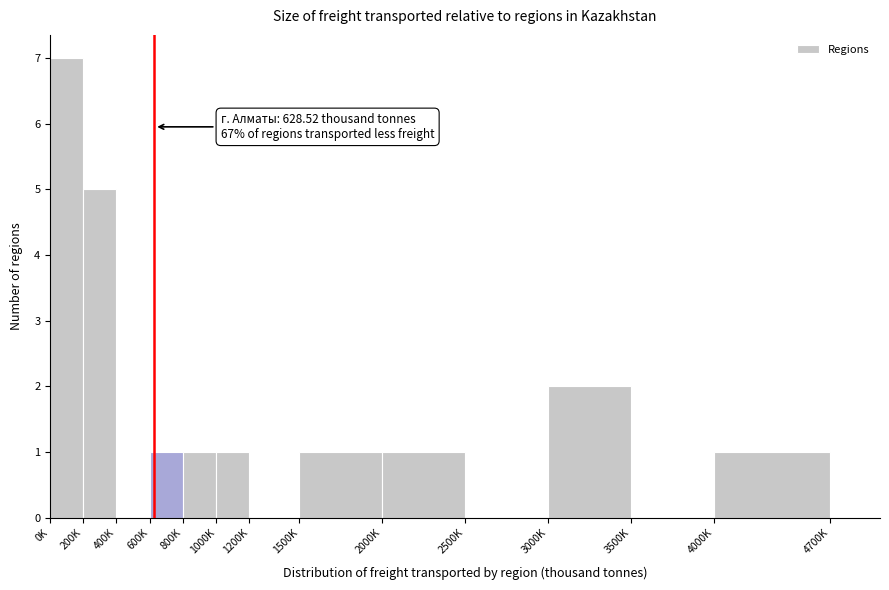

Reading right to left, extract all data points from this chart.

4700K=0	4000K=1	3500K=0	3000K=2	2500K=0	2000K=1	1500K=1	1200K=0	1000K=1	800K=1	600K=1	400K=0	200K=5	0K=7